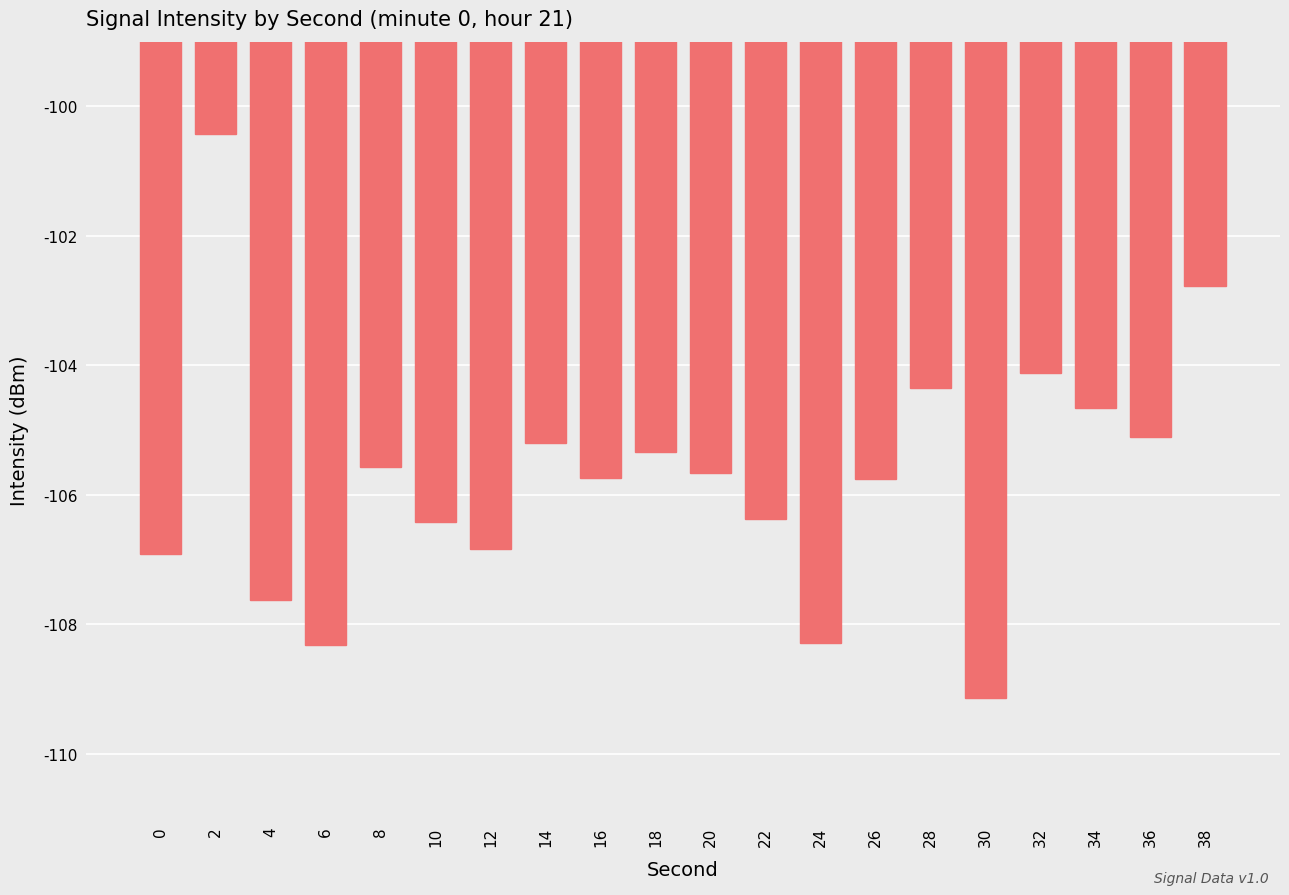

What is the difference between the maximum and minimum values?

8.7